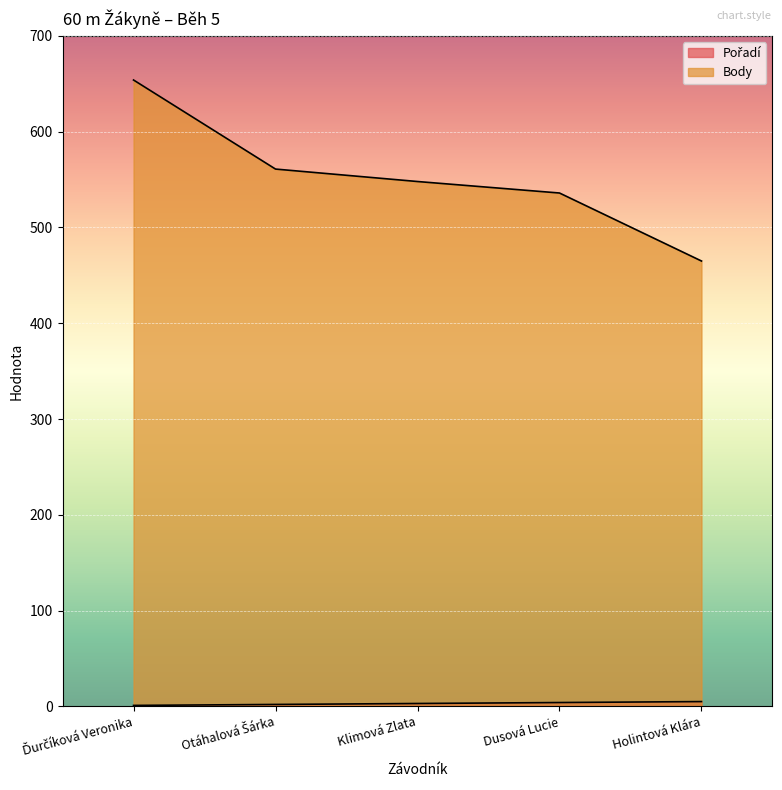

Reading right to left, transcribe all the data shown in this chart.

Pořadí: Holintová Klára=5	Dusová Lucie=4	Klimová Zlata=3	Otáhalová Šárka=2	Ďurčíková Veronika=1
Body: Holintová Klára=465	Dusová Lucie=536	Klimová Zlata=548	Otáhalová Šárka=561	Ďurčíková Veronika=654